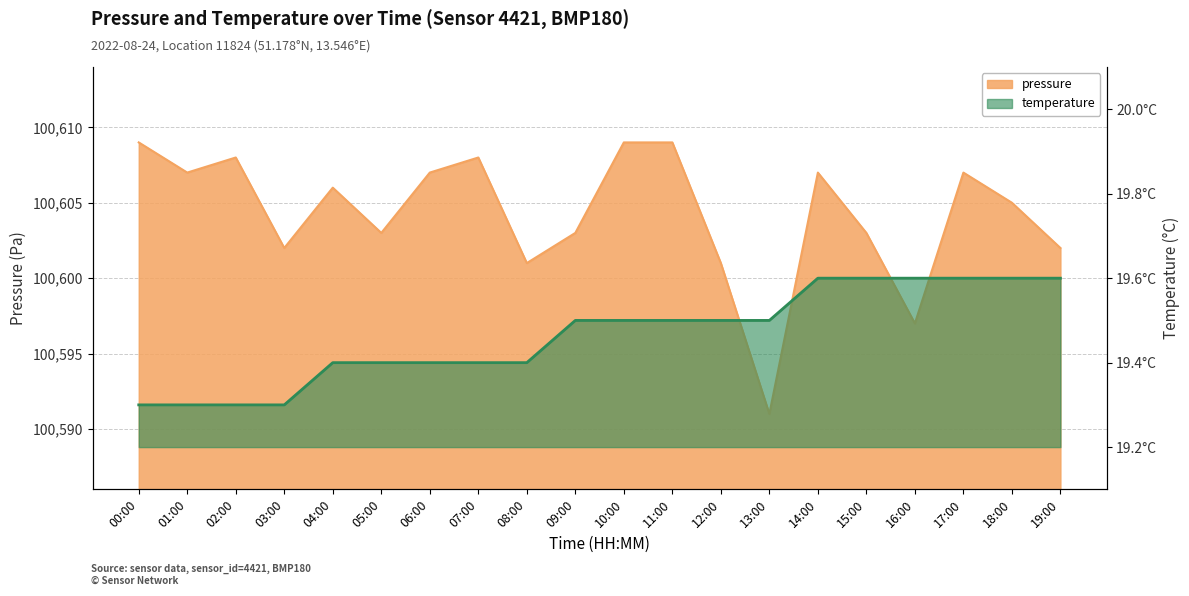

Reading right to left, list all the values displayed in this chart.

pressure: 19:00=100602.0	18:00=100605.0	17:00=100607.0	16:00=100597.0	15:00=100603.0	14:00=100607.0	13:00=100591.0	12:00=100601.0	11:00=100609.0	10:00=100609.0	09:00=100603.0	08:00=100601.0	07:00=100608.0	06:00=100607.0	05:00=100603.0	04:00=100606.0	03:00=100602.0	02:00=100608.0	01:00=100607.0	00:00=100609.0
temperature: 19:00=19.6	18:00=19.6	17:00=19.6	16:00=19.6	15:00=19.6	14:00=19.6	13:00=19.5	12:00=19.5	11:00=19.5	10:00=19.5	09:00=19.5	08:00=19.4	07:00=19.4	06:00=19.4	05:00=19.4	04:00=19.4	03:00=19.3	02:00=19.3	01:00=19.3	00:00=19.3